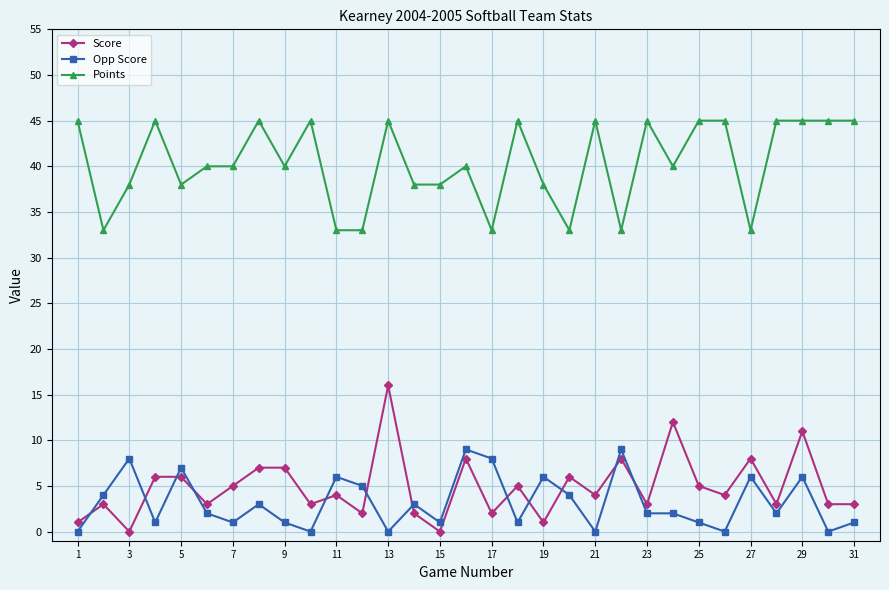

True or false: Score has more than 2 points higher than both neighbors.

True